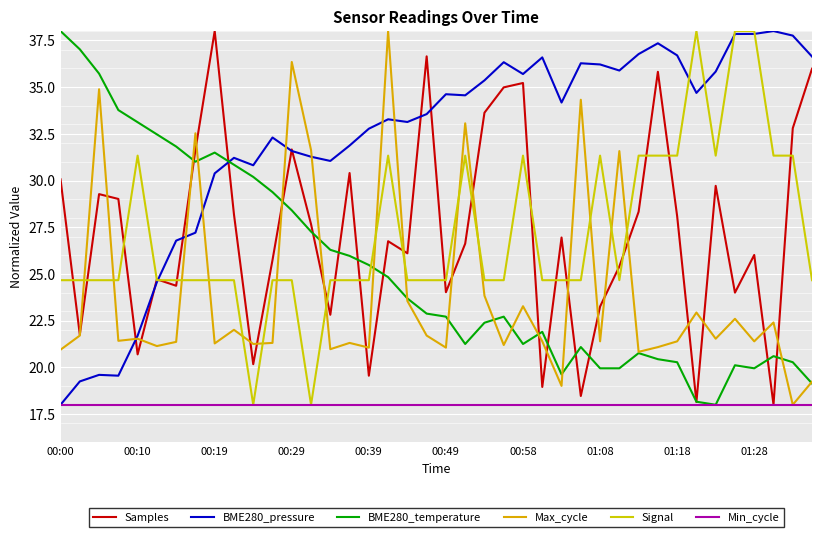

How many times do BME280_temperature and BME280_pressure cross each other?

1